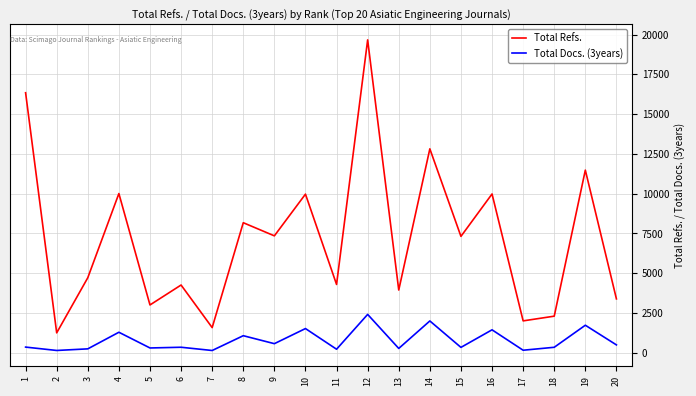

Read the Total Docs. (3years) value at 1, to the nearest 10.

350